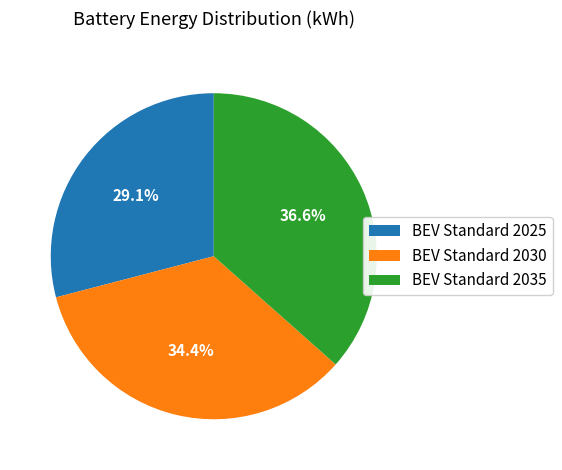

What percentage is the BEV Standard 2030 slice, to the nearest percent?

34%